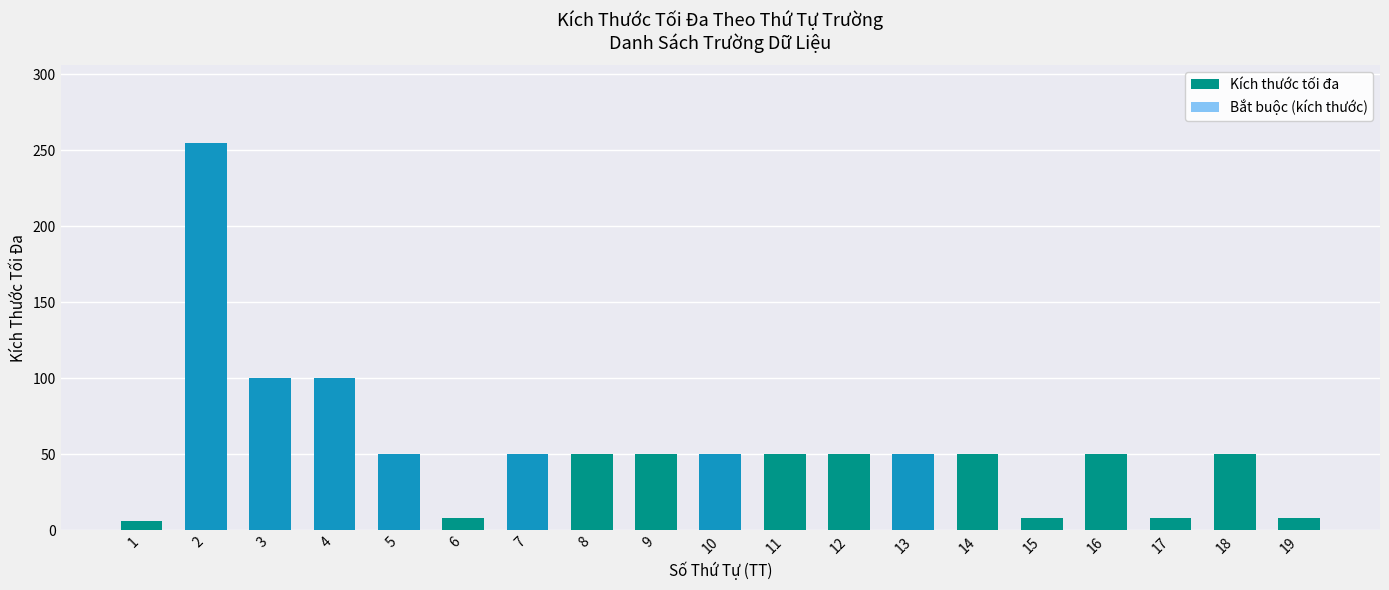

What is the greatest value displayed?

255